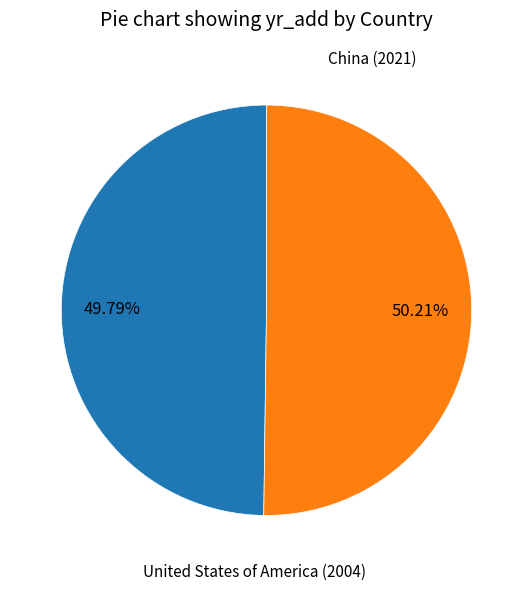

Approximately how many times larger is the value at China compared to United States of America?

1.0